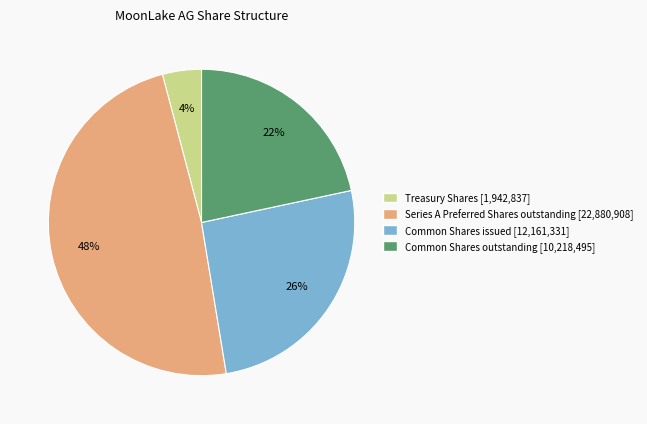

Rank the categories by value from highest to lowest.

Series A Preferred Shares outstanding, Common Shares issued, Common Shares outstanding, Treasury Shares